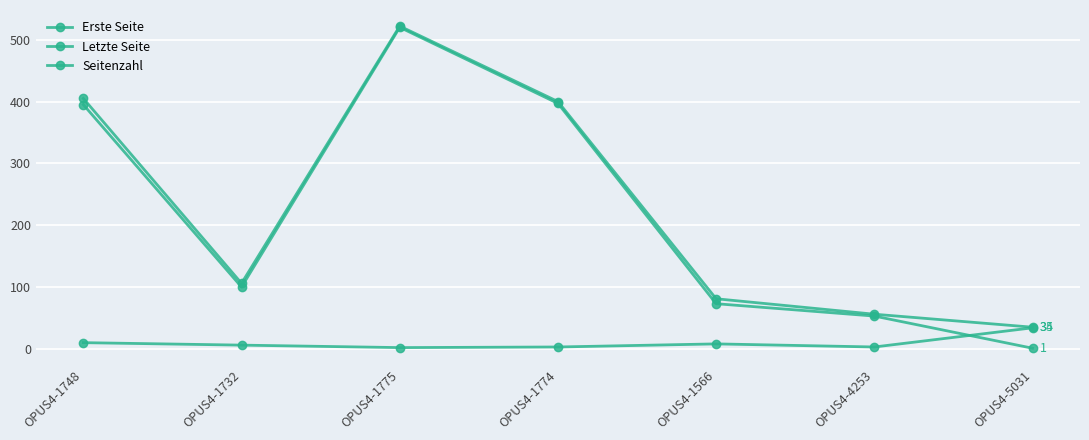

Which series changed the most between OPUS4-1566 and OPUS4-5031?

Erste Seite